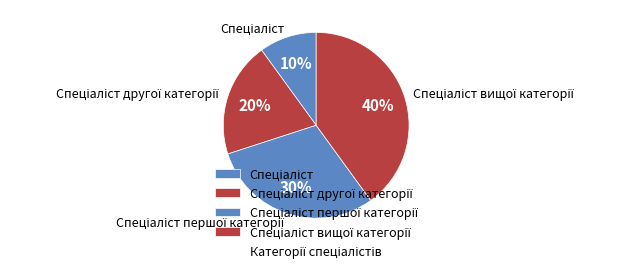

To the nearest percent, what is the difference between the largest and smallest slice percentages?

30%